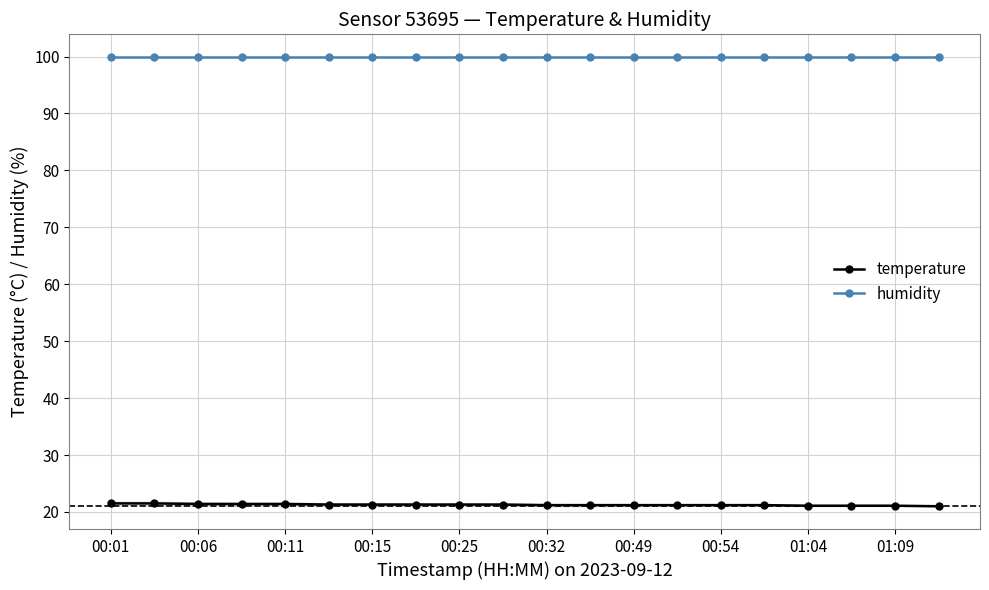

Which series has the largest total across all categories?

humidity